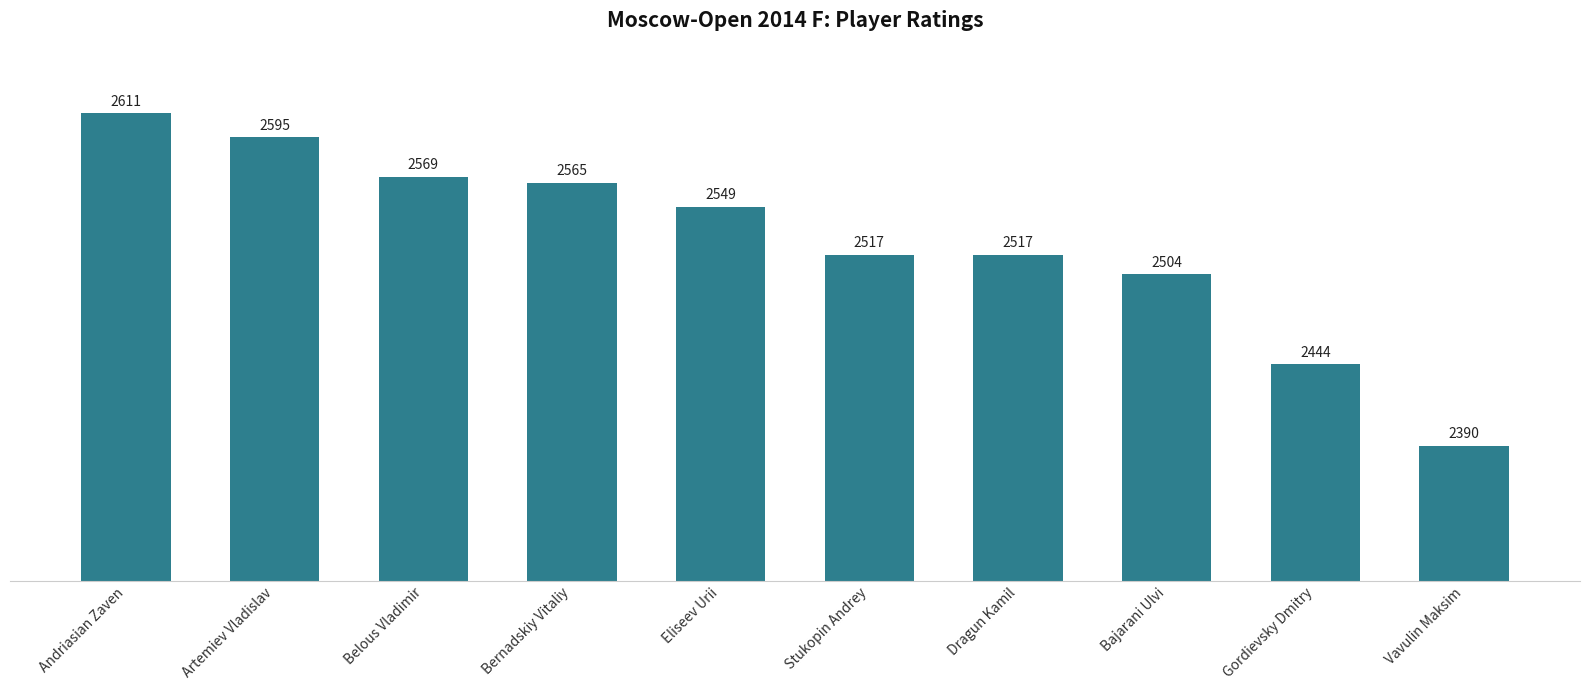

True or false: the data shows 2390 at Vavulin Maksim.

True